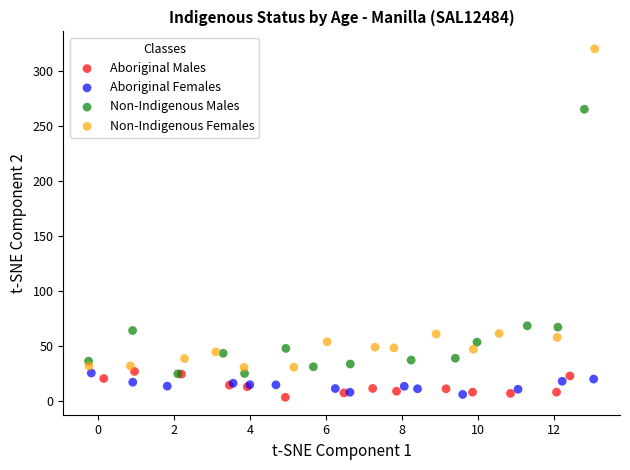

Which series contains the highest Y value?

Non-Indigenous Females